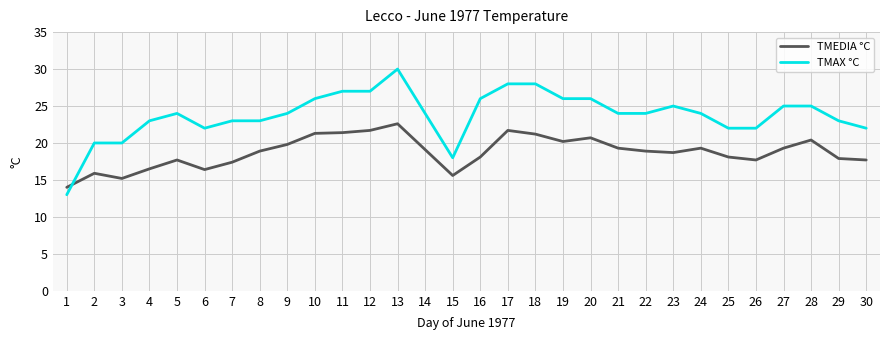

Does the chart have visible grid lines?

Yes